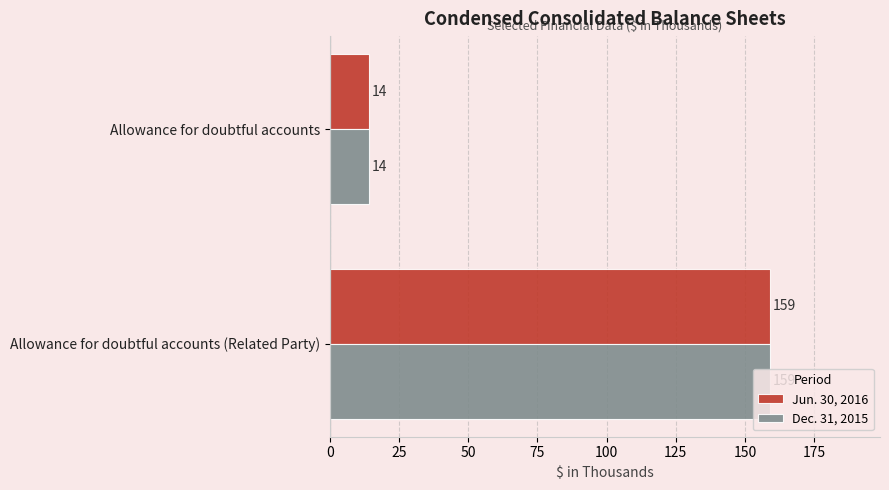

What is the sum of all Jun. 30, 2016 values?

173